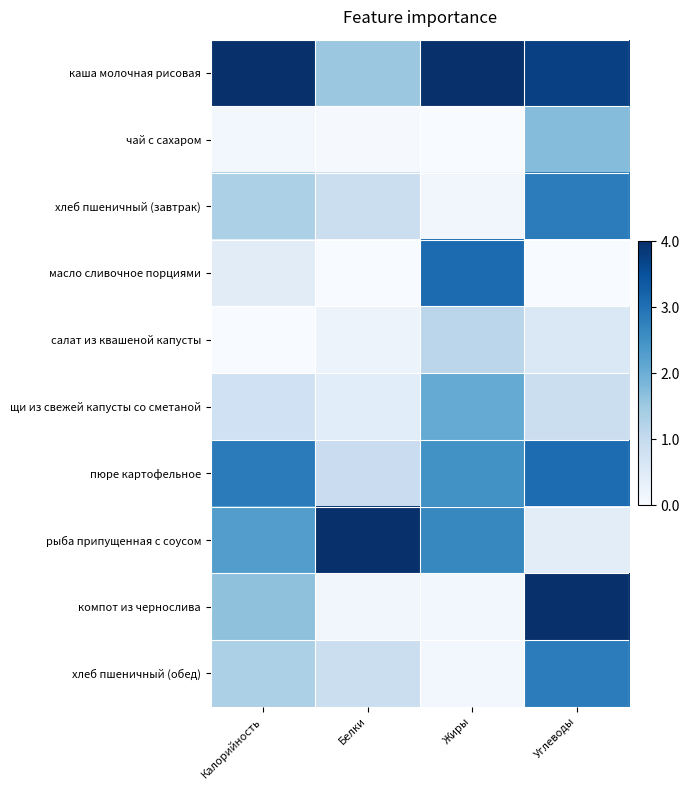

At how many categories does at least one series exceed 0?

4